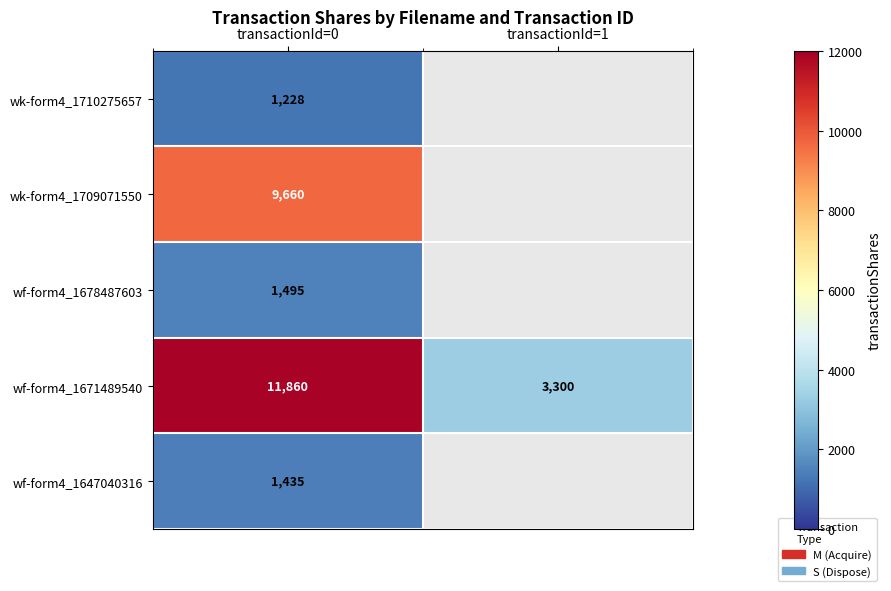

At how many categories does at least one series exceed 9839?

1